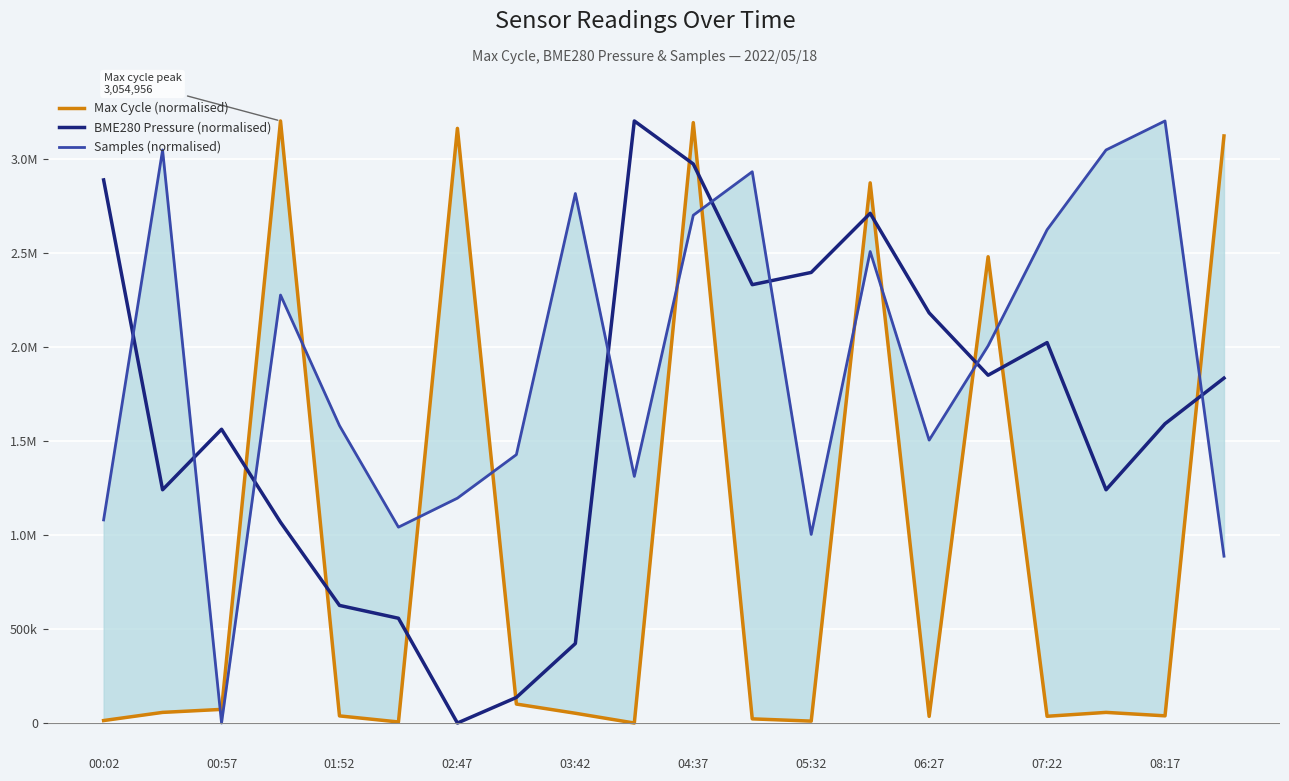

What is the difference between the Samples (normalised) values at 08:17 and 14?

192771.1